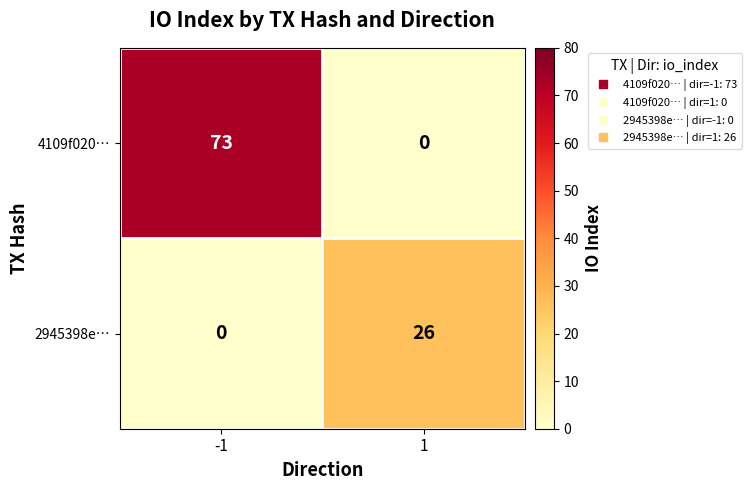

What is the sum of all 2945398e… values?

26